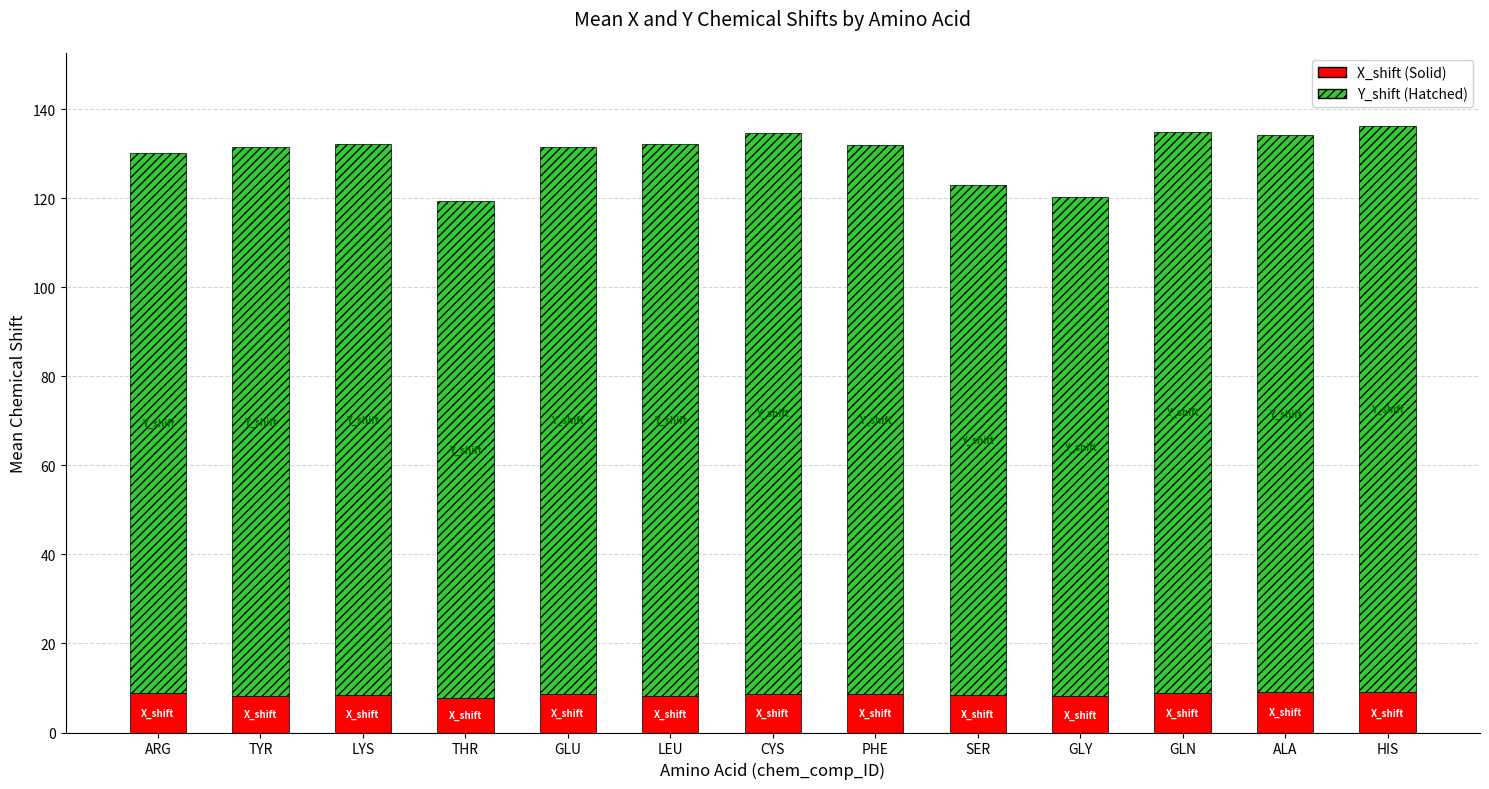

Does the chart contain any negative values?

No